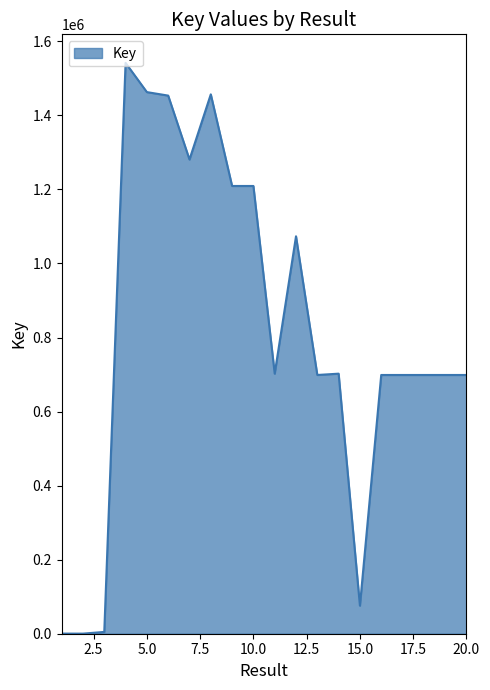

What is the maximum value shown in the chart?

1541732